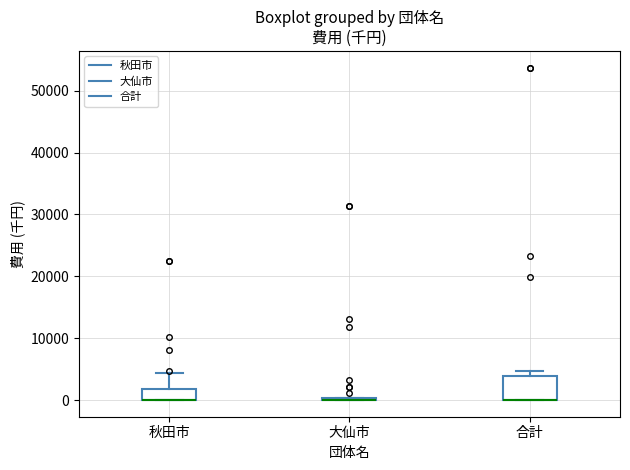

Comparing the boxes themselves (not the whiskers), which one is the tallest?

合計